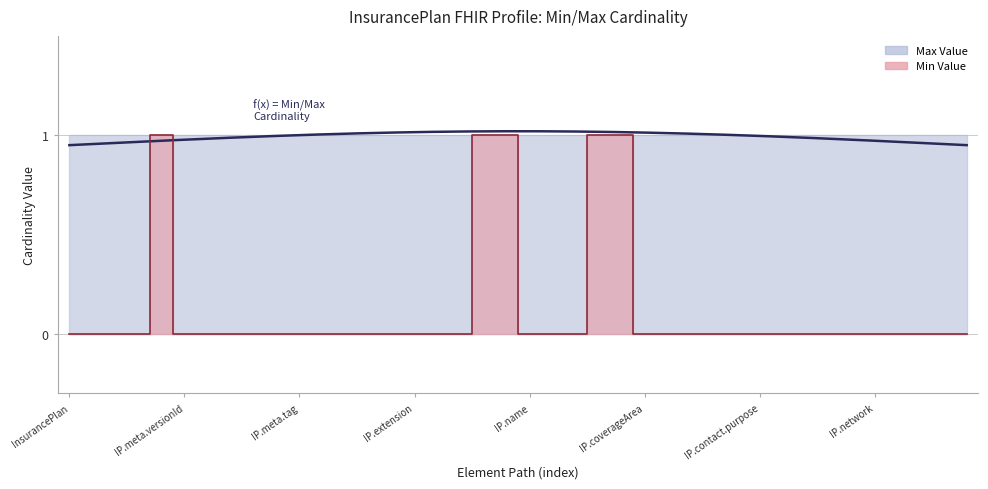

Reading left to right, extract all data points from this chart.

0	0	0	0	1	0	0	0	0	0	0	0	0	0	0	0	0	0	1	1	0	0	0	1	1	0	0	0	0	0	0	0	0	0	0	0	0	0	0	0